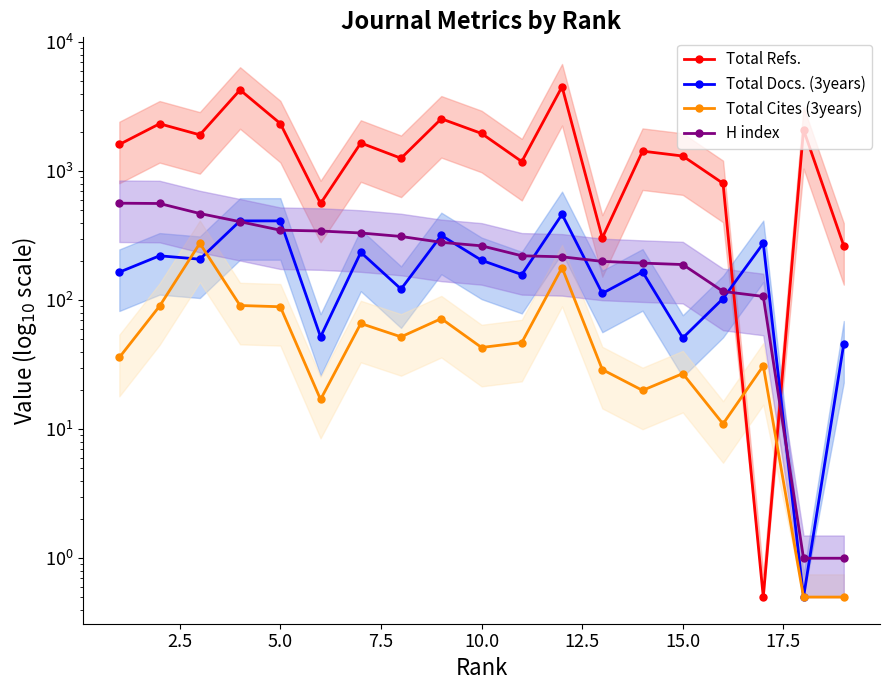

Which series ends up on top after the final intersection of Total Refs. and Total Cites (3years)?

Total Refs.